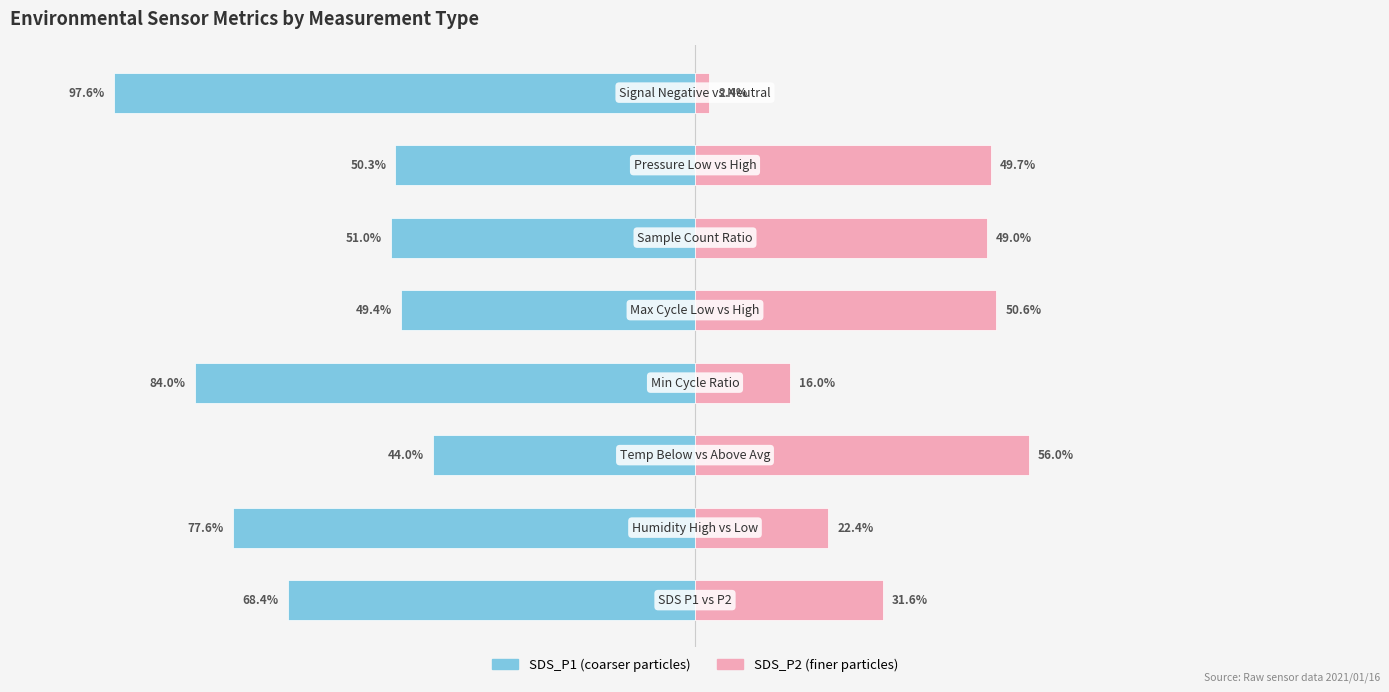

What is the sum of the SDS_P2 / Right metric values at 3 and 0?

47.6